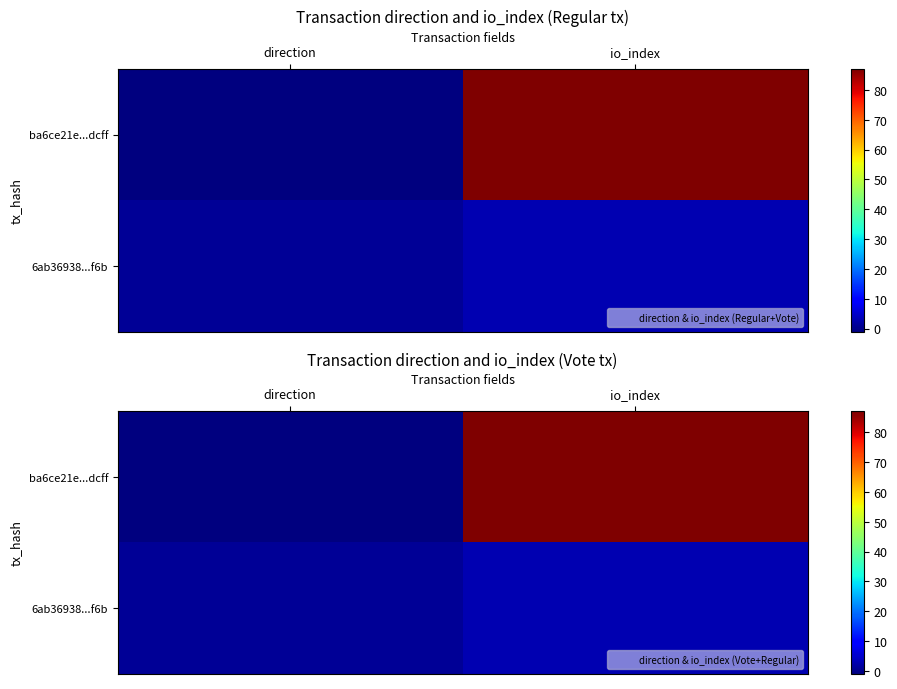

How many values in ba6ce21e...dcff are below zero?

1